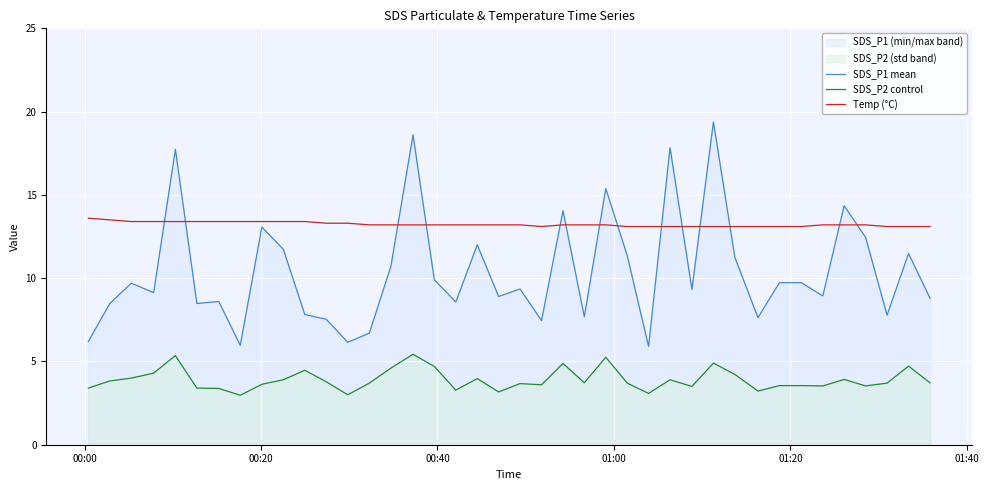

Which series ends up on top after the final intersection of SDS_P1 mean and Temp (°C)?

Temp (°C)